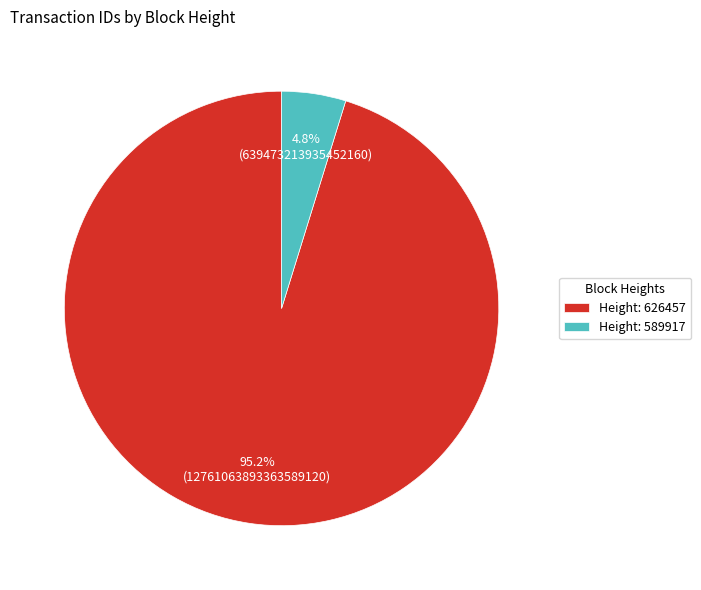

What portion of the pie excludes Height: 589917?

95.2%